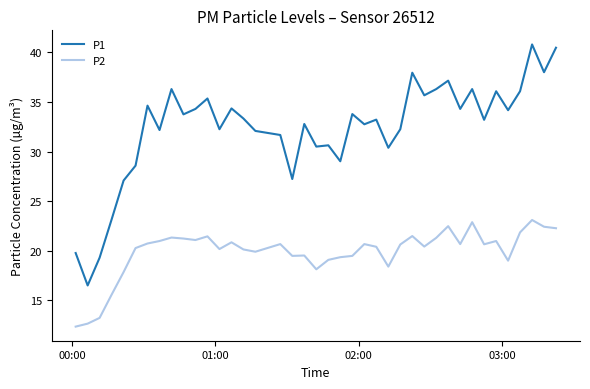

How many lines are shown in the chart?

2